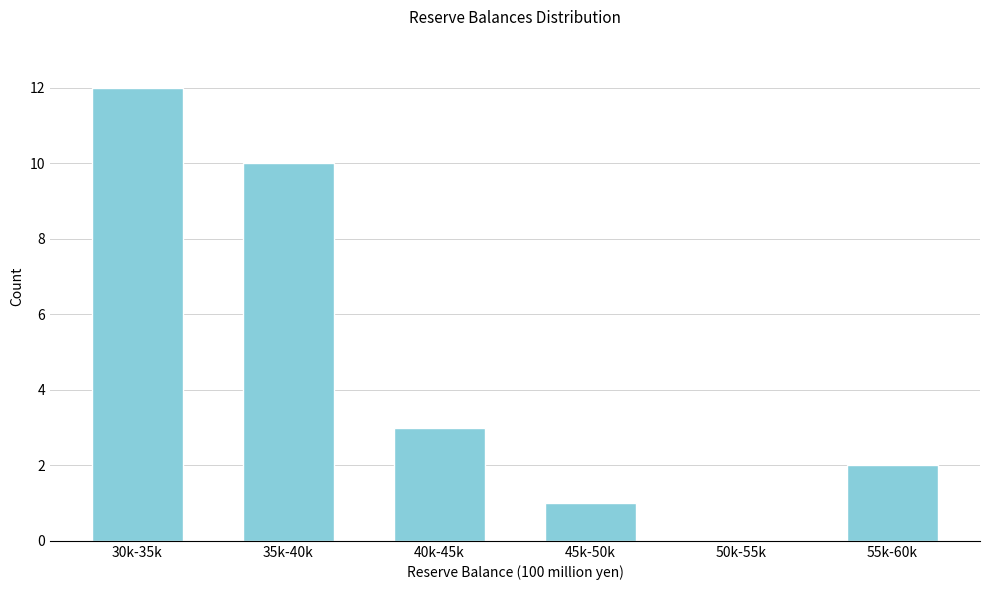

Reading right to left, what are all the values shown in this chart?

55k-60k=2	50k-55k=0	45k-50k=1	40k-45k=3	35k-40k=10	30k-35k=12